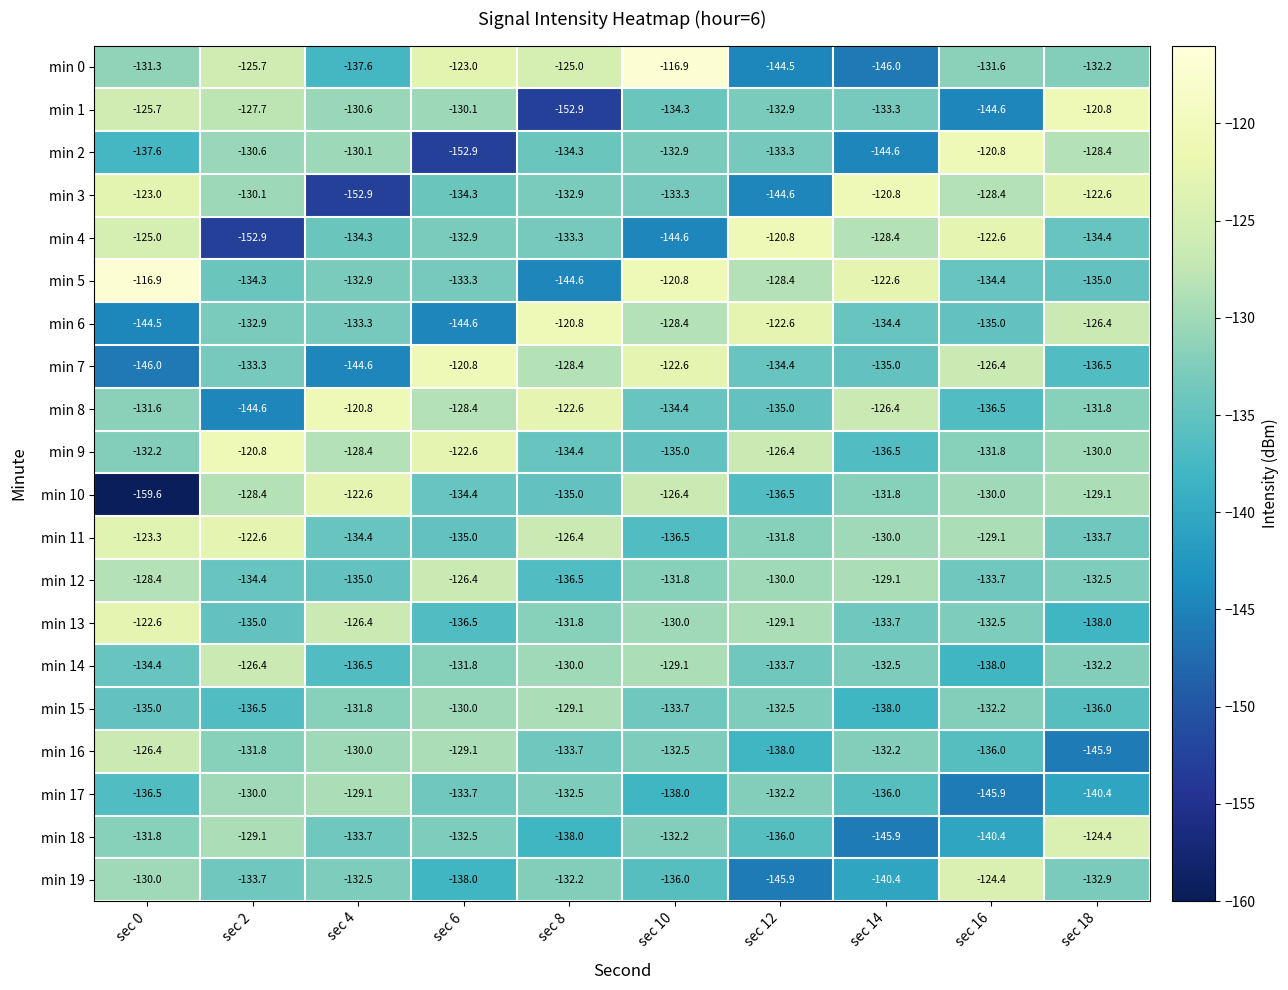

Rank the series at sec 12 from highest to lowest value.

min 4, min 6, min 9, min 5, min 13, min 12, min 11, min 17, min 15, min 1, min 2, min 14, min 7, min 8, min 18, min 10, min 16, min 0, min 3, min 19